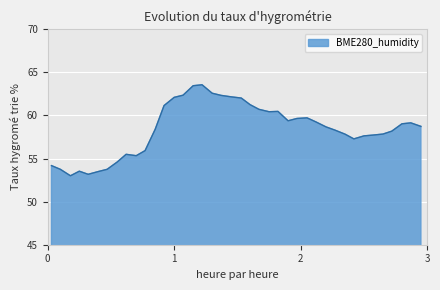

What is the maximum value shown in the chart?

63.6